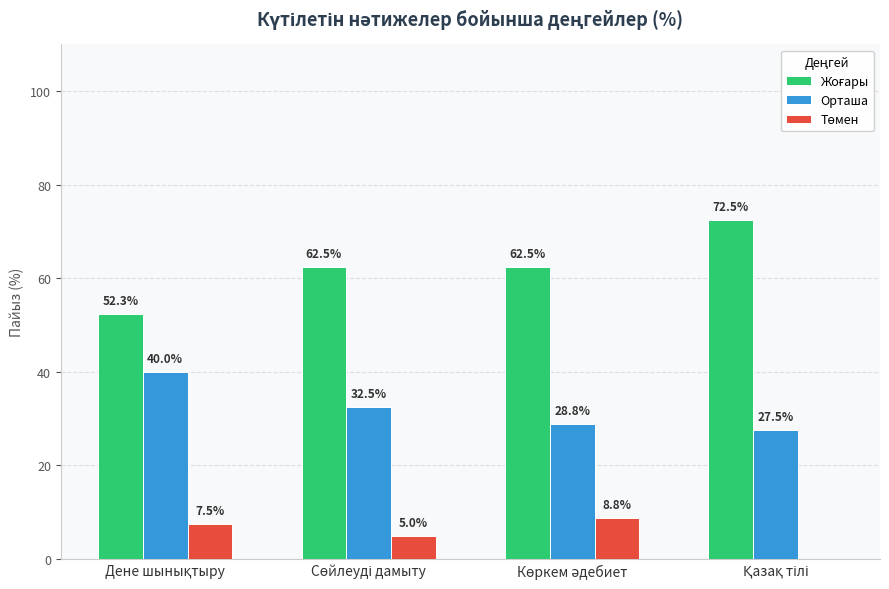

What is the sum of all Орташа values?

128.8